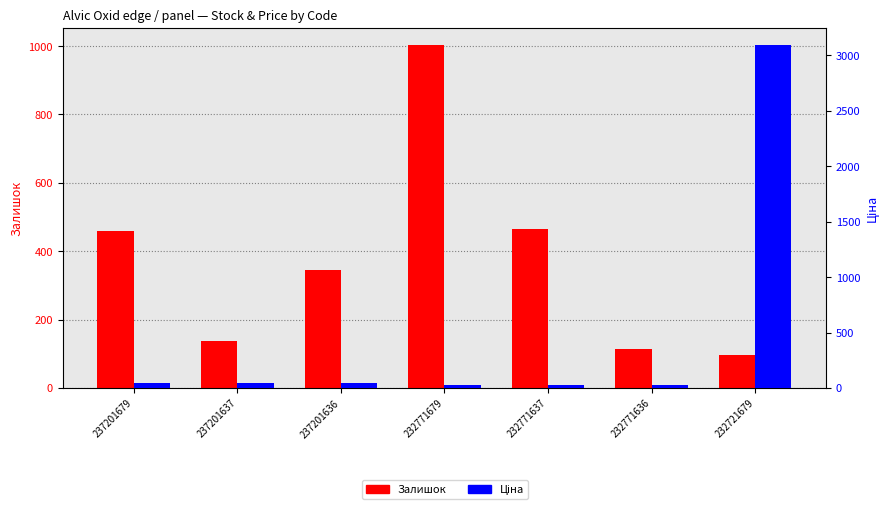

What is the spread (max minus min) of values at 237201637?

96.5